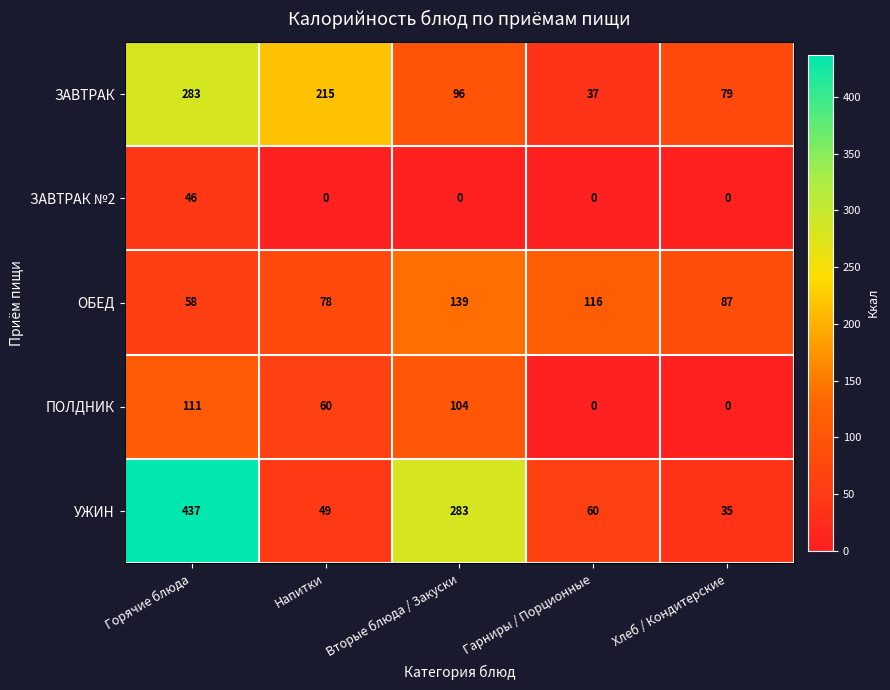

Is it true that УЖИН equals 437 at Горячие блюда?

True